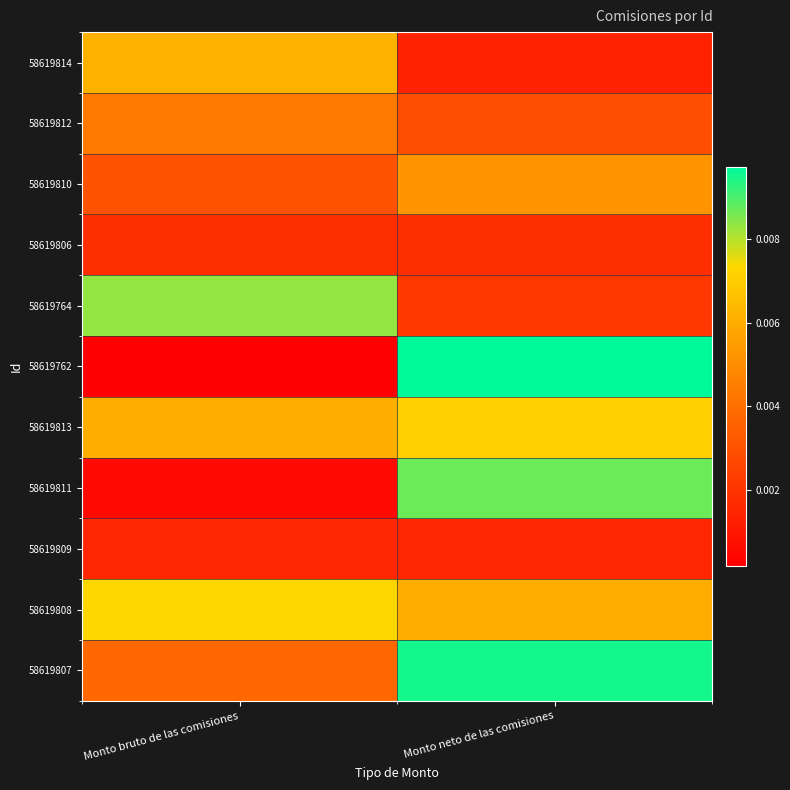

Count the number of categories in the chart.

2